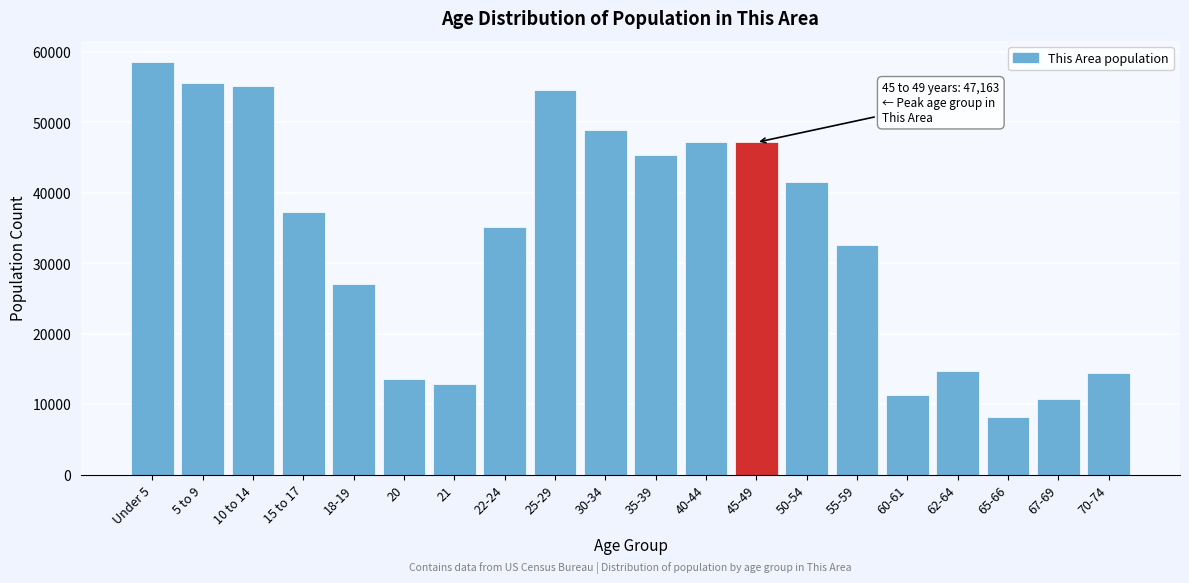

Is it true that the value at 65-66 is 8237?

True